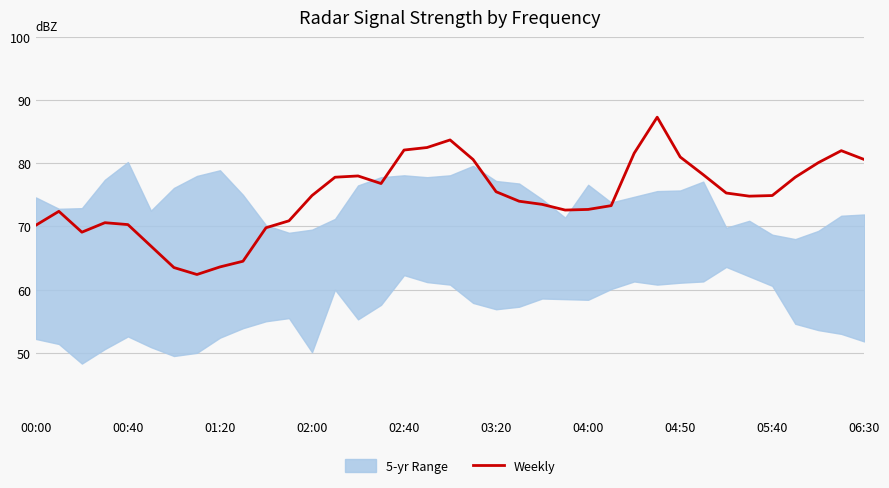

The value of Weekly at 03:20 is 75.5. True or false?

True